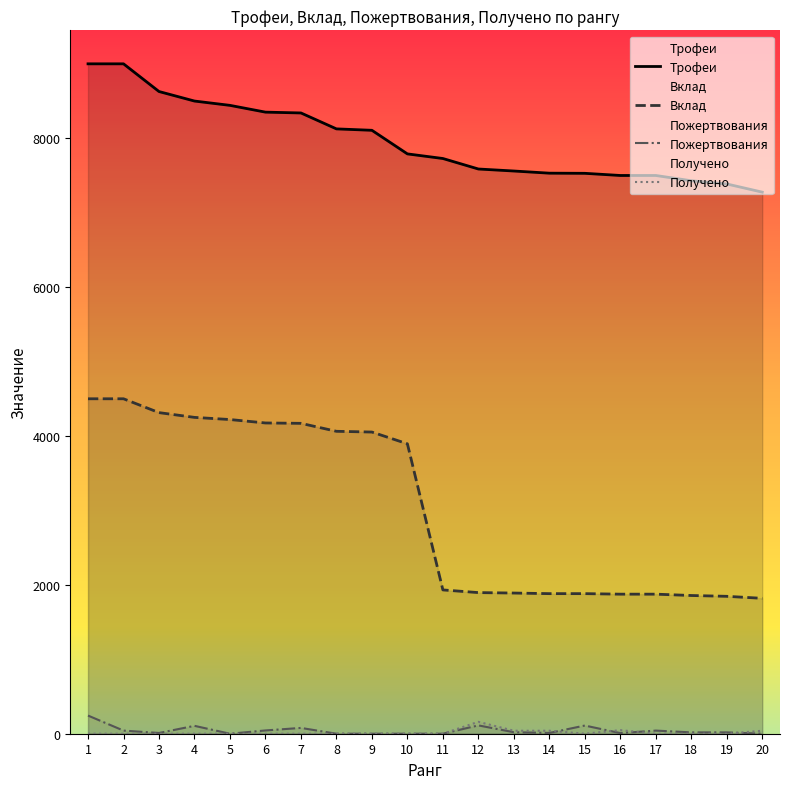

At which category does the chart reach its peak across all series?

1